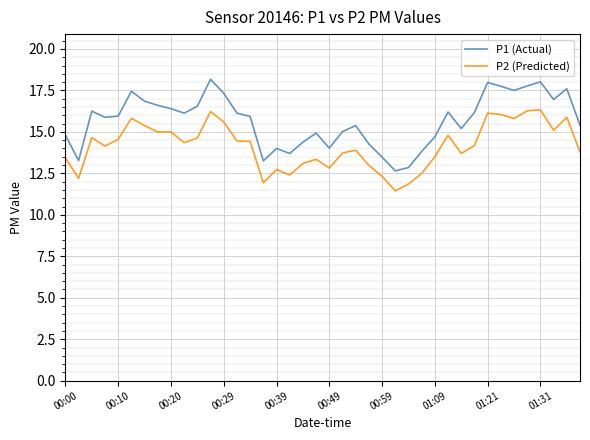

How many lines are shown in the chart?

2